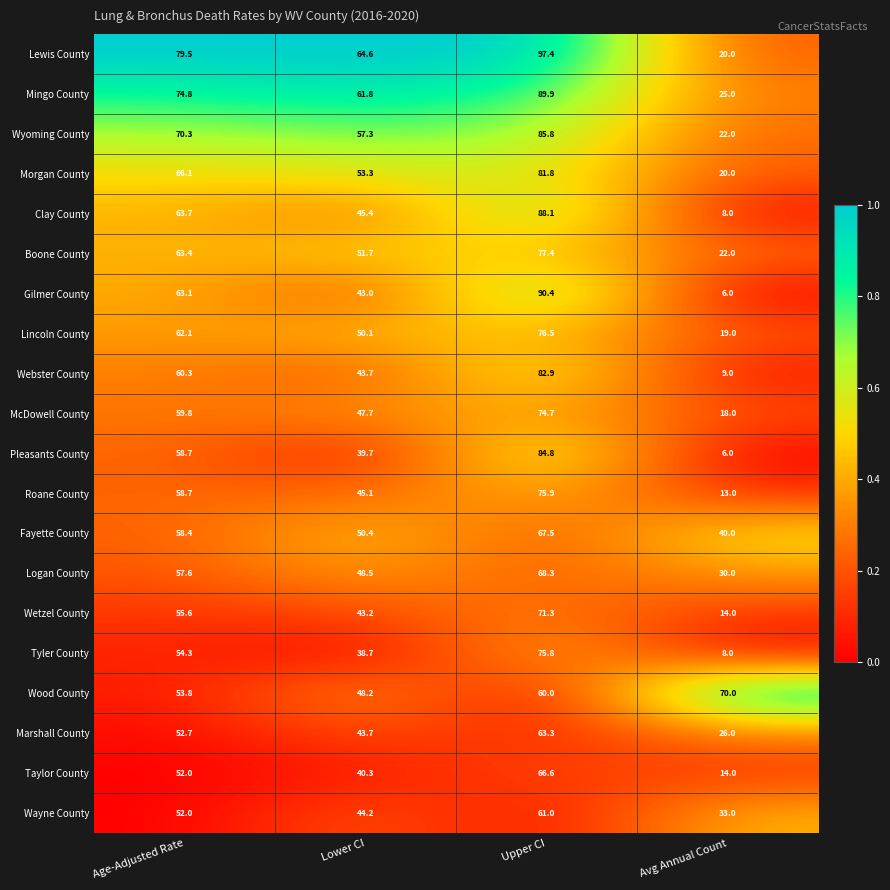

What is the greatest value displayed?

97.4